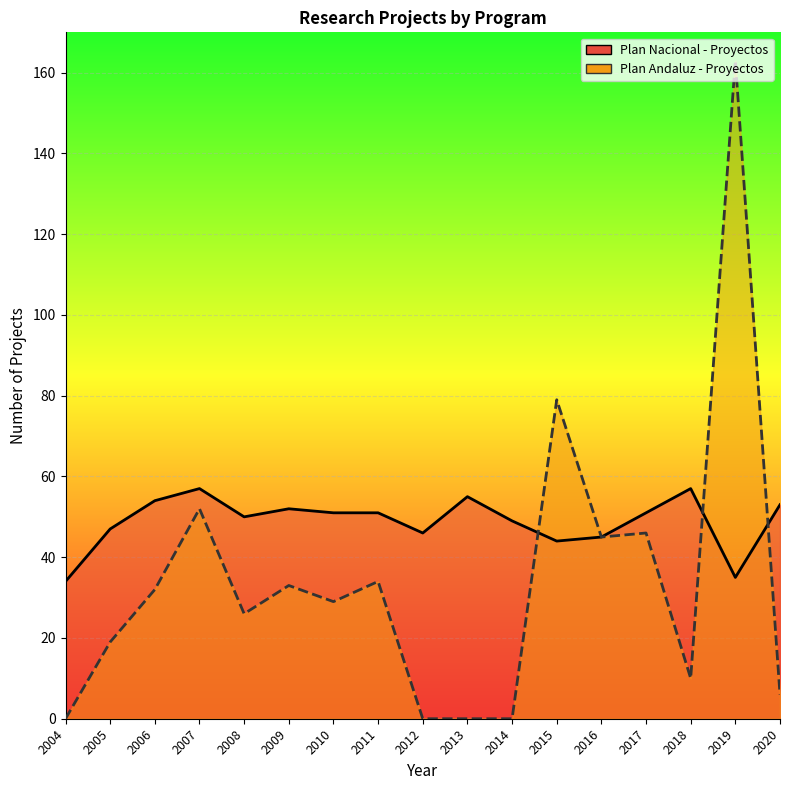

What is the spread (max minus min) of values at 2015?

35